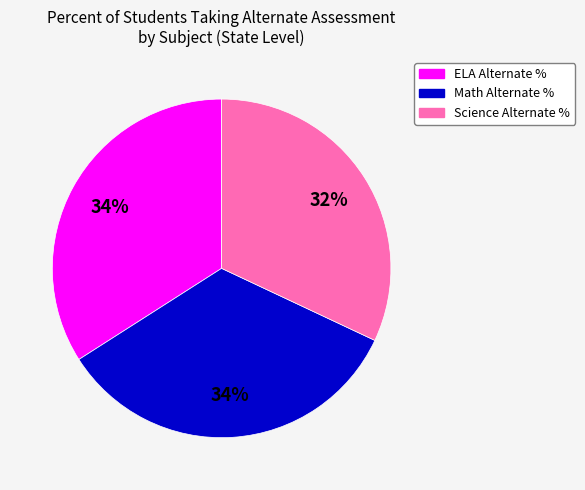

Count the number of slices in the pie.

3